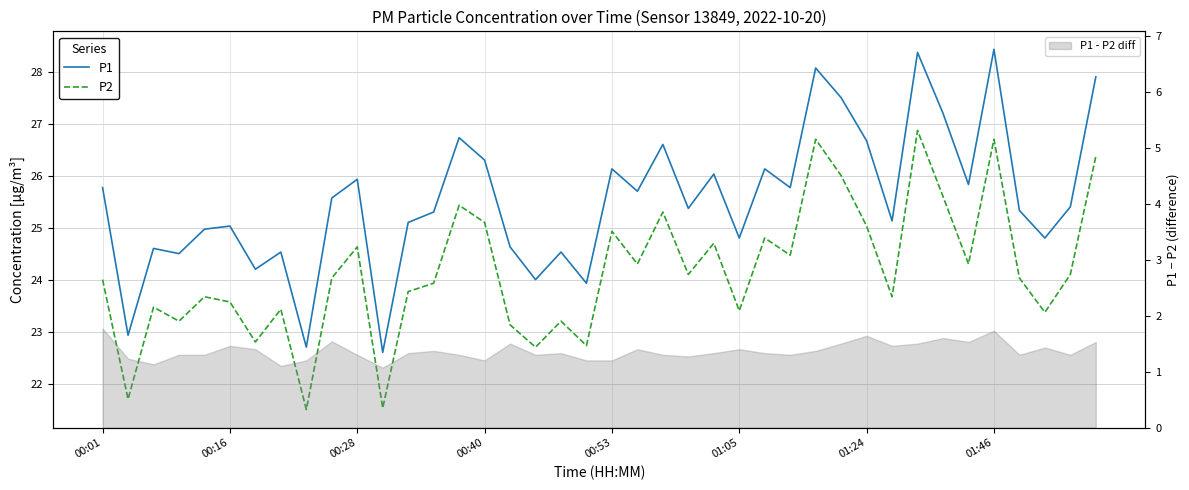

Is it true that P2 equals 24.3 at 21?

True